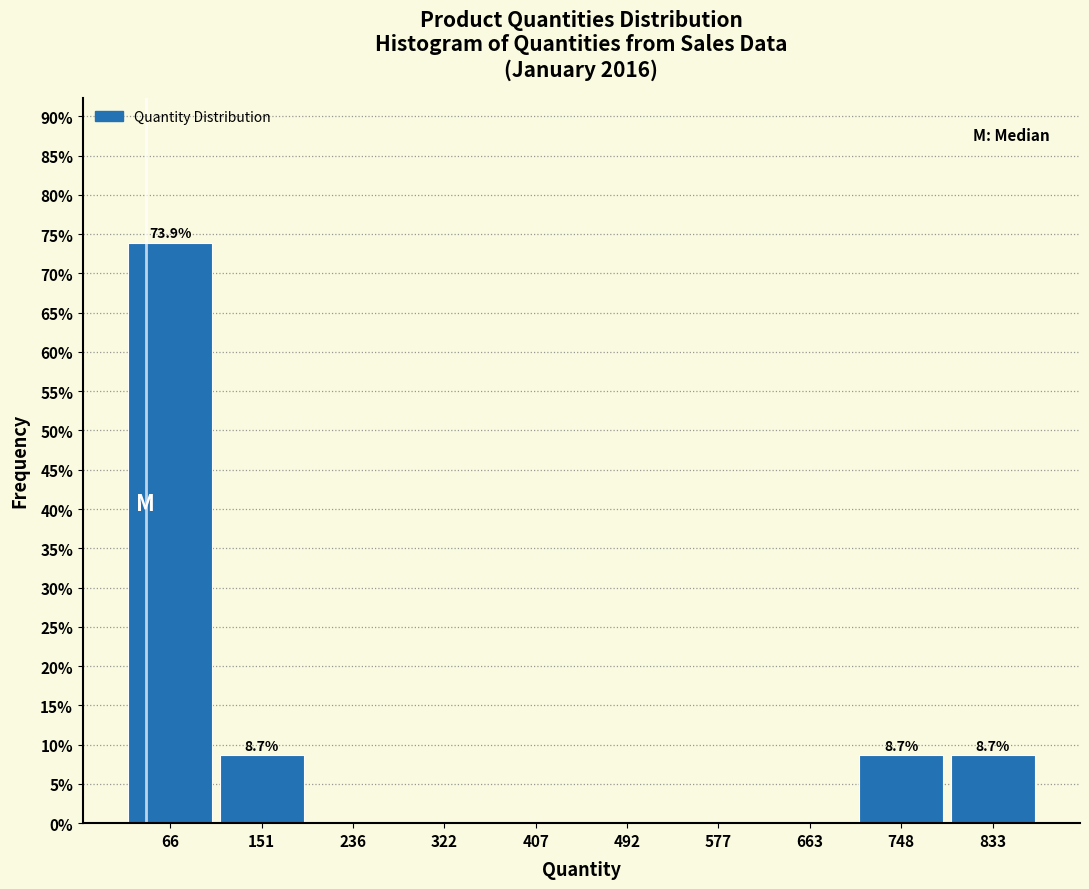

Over which range of the x-axis is the bar tallest?

20 to 110